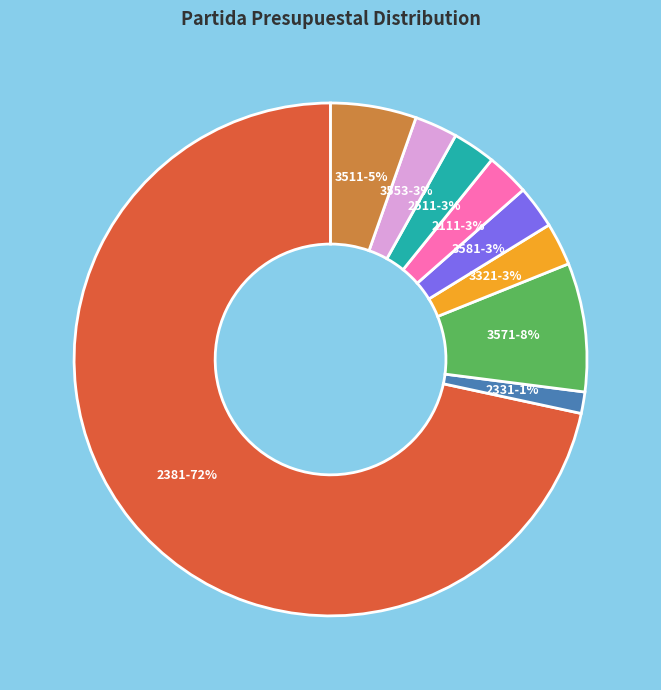

Is it true that 2381-72% is 61% of the pie?

False